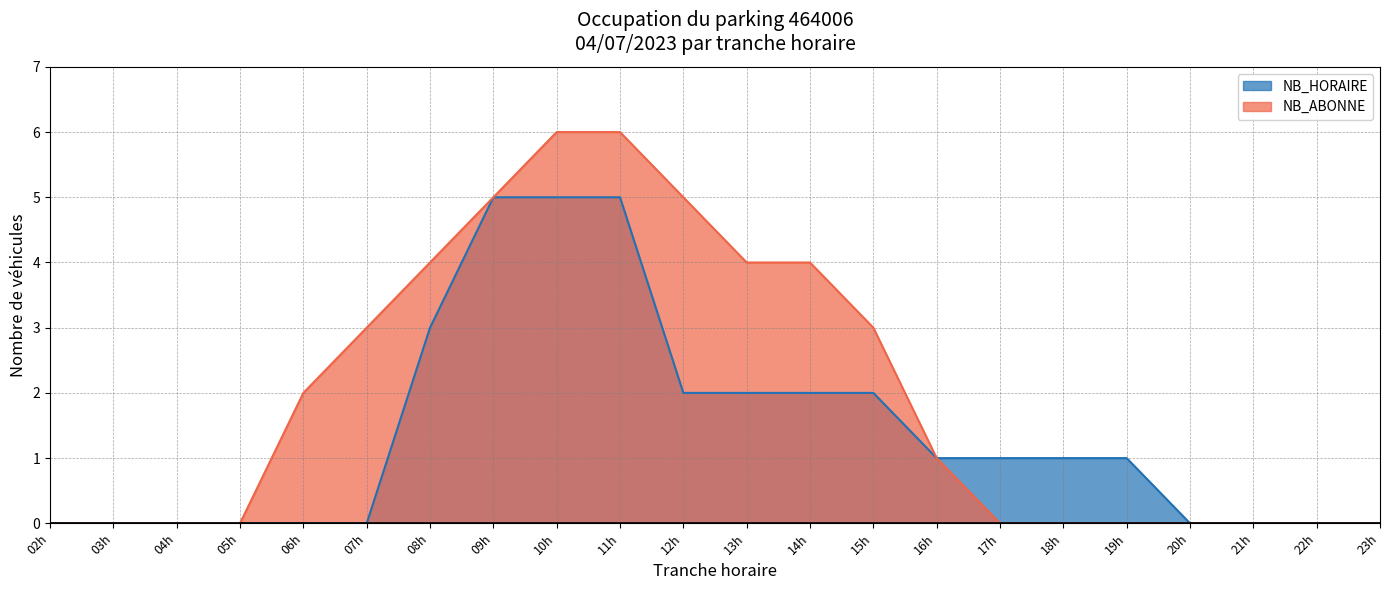

Reading right to left, extract all data points from this chart.

NB_HORAIRE: 23h=0	22h=0	21h=0	20h=0	19h=1	18h=1	17h=1	16h=1	15h=2	14h=2	13h=2	12h=2	11h=5	10h=5	09h=5	08h=3	07h=0	06h=0	05h=0	04h=0	03h=0	02h=0
NB_ABONNE: 23h=0	22h=0	21h=0	20h=0	19h=0	18h=0	17h=0	16h=1	15h=3	14h=4	13h=4	12h=5	11h=6	10h=6	09h=5	08h=4	07h=3	06h=2	05h=0	04h=0	03h=0	02h=0